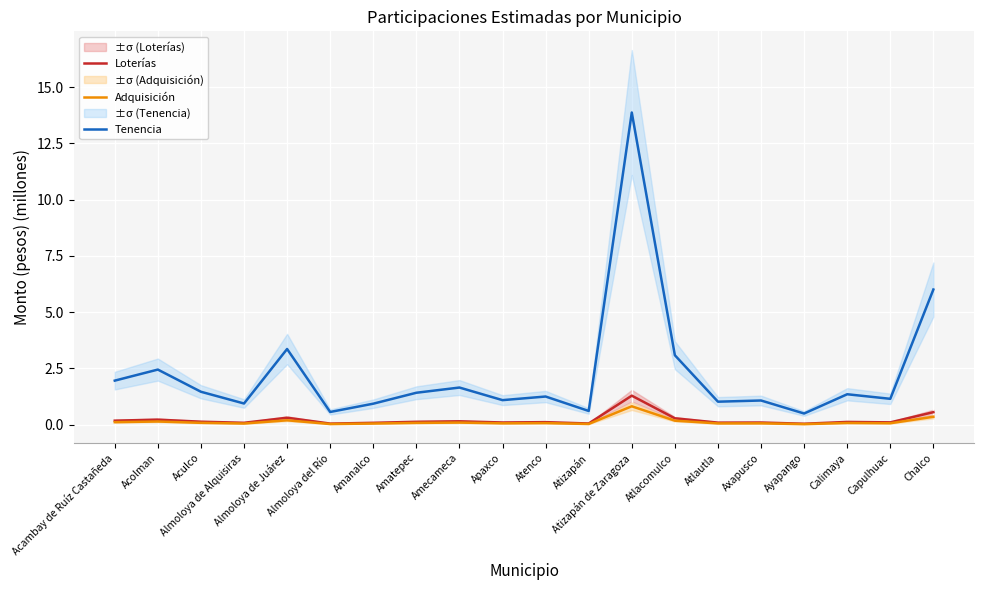

Where does the Tenencia series first go above 1?

Acambay de Ruíz Castañeda